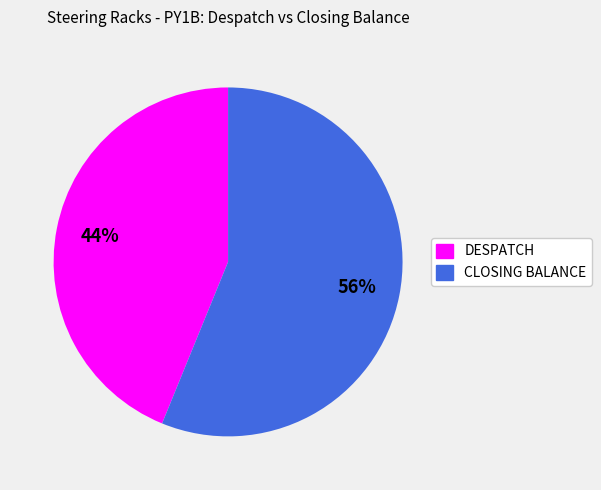

Is there a majority slice in this chart?

Yes